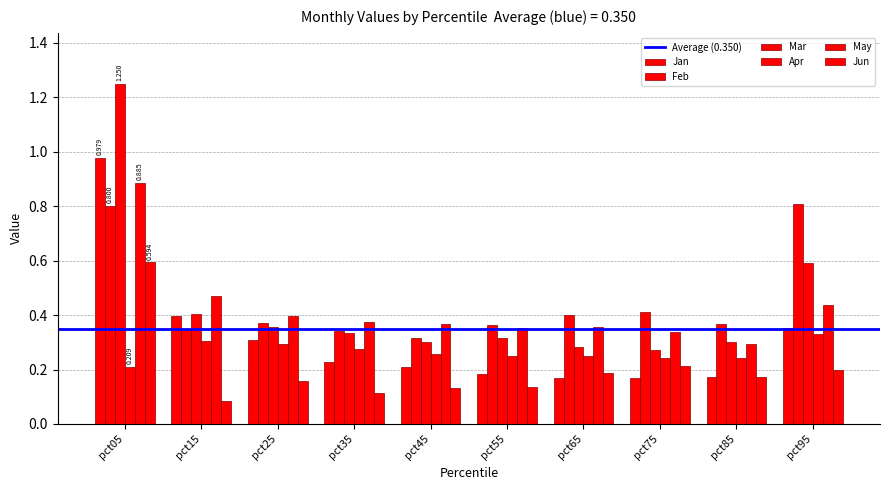

How many groups of bars are there?

10